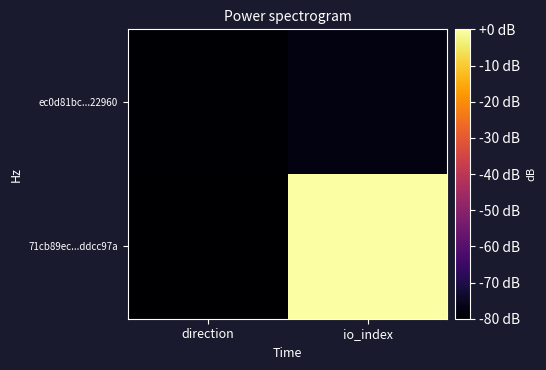

Reading left to right, transcribe all the data shown in this chart.

71cb89ec...ddcc97a: direction=-80.0	io_index=0.0
ec0d81bc...22960: direction=-79.6	io_index=-77.7